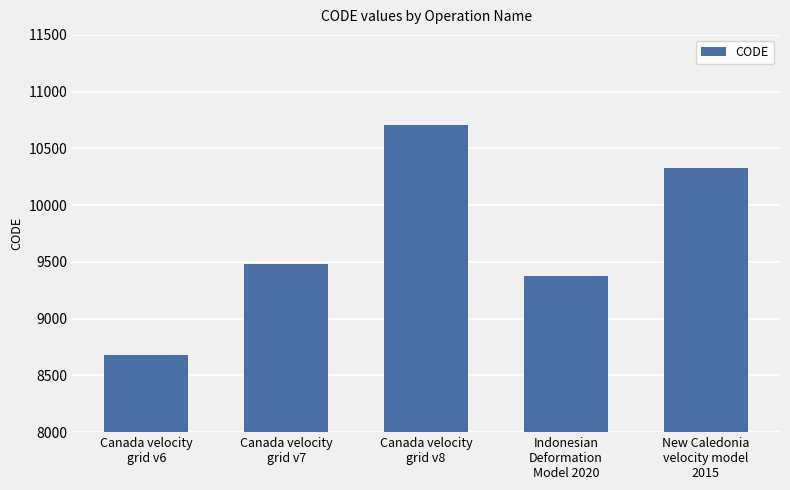

List the labels in order of value, largest first.

Canada velocity
grid v8, New Caledonia
velocity model
2015, Canada velocity
grid v7, Indonesian
Deformation
Model 2020, Canada velocity
grid v6